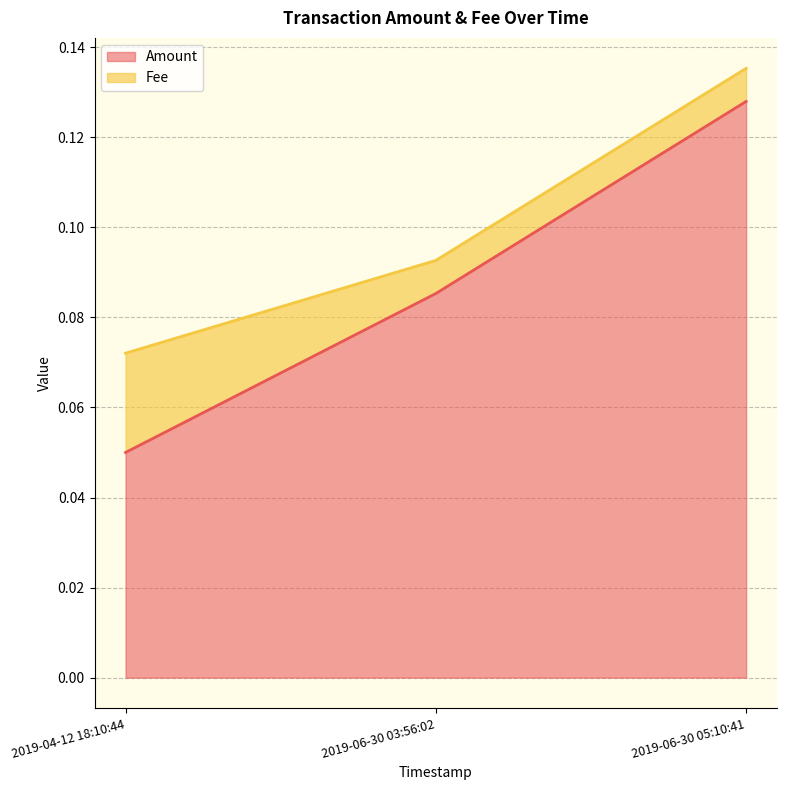

The value of Amount at 2019-04-12 18:10:44 is 0.0. True or false?

False